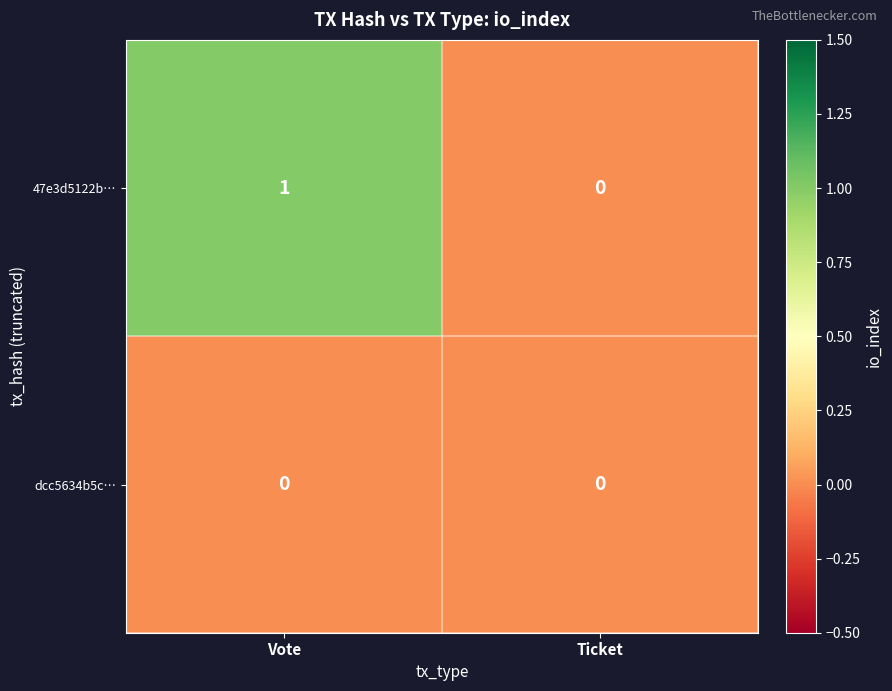

Which category has the highest value across all series?

Vote